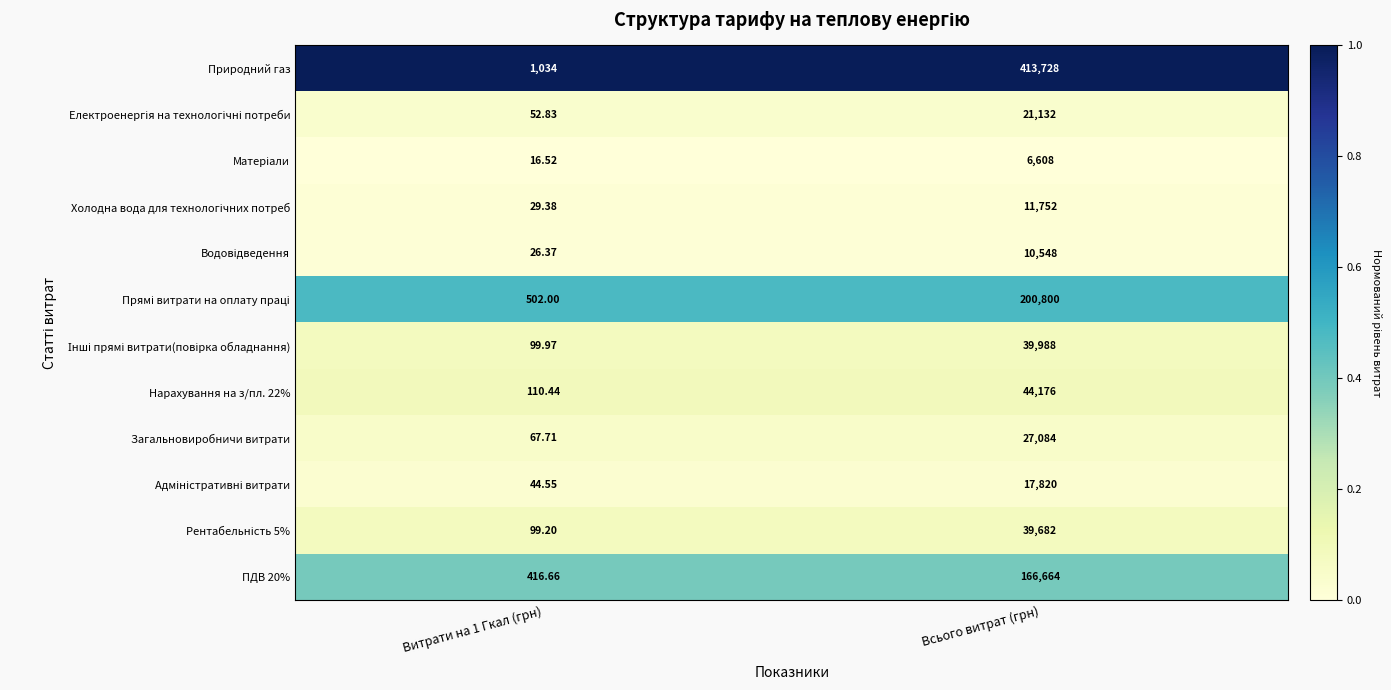

Between Витрати на 1 Гкал (грн) and Всього витрат (грн), which series saw the biggest shift?

Природний газ